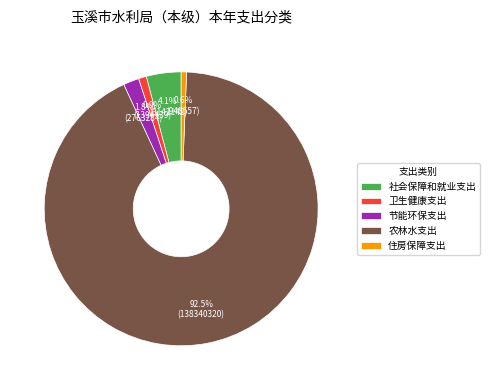

Combined, do 住房保障支出 and 节能环保支出 account for over 50%?

No